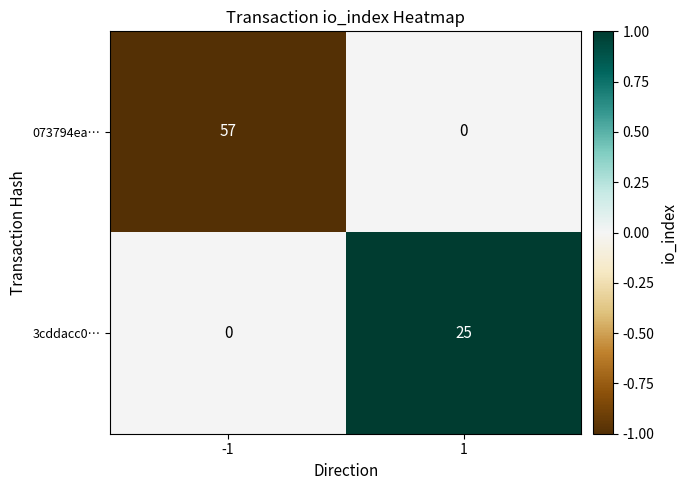

How many distinct data groups are displayed?

2